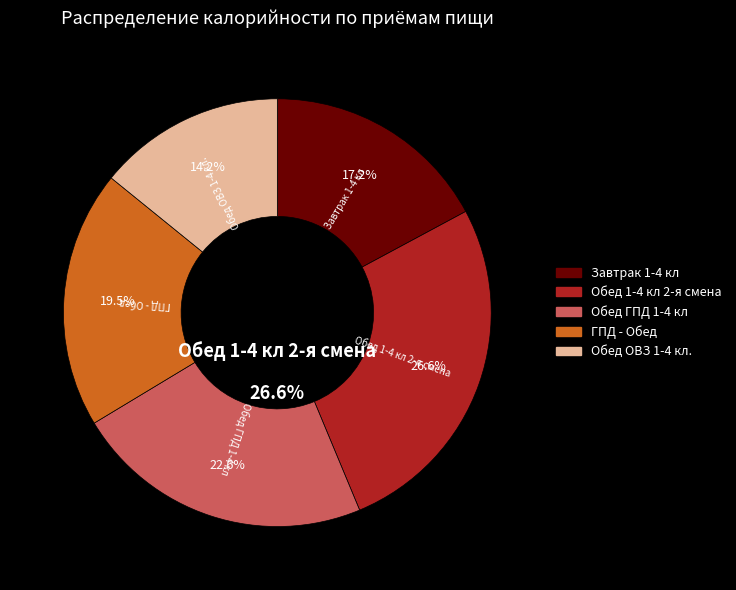

To the nearest percent, what portion does Обед 1-4 кл 2-я смена represent?

27%